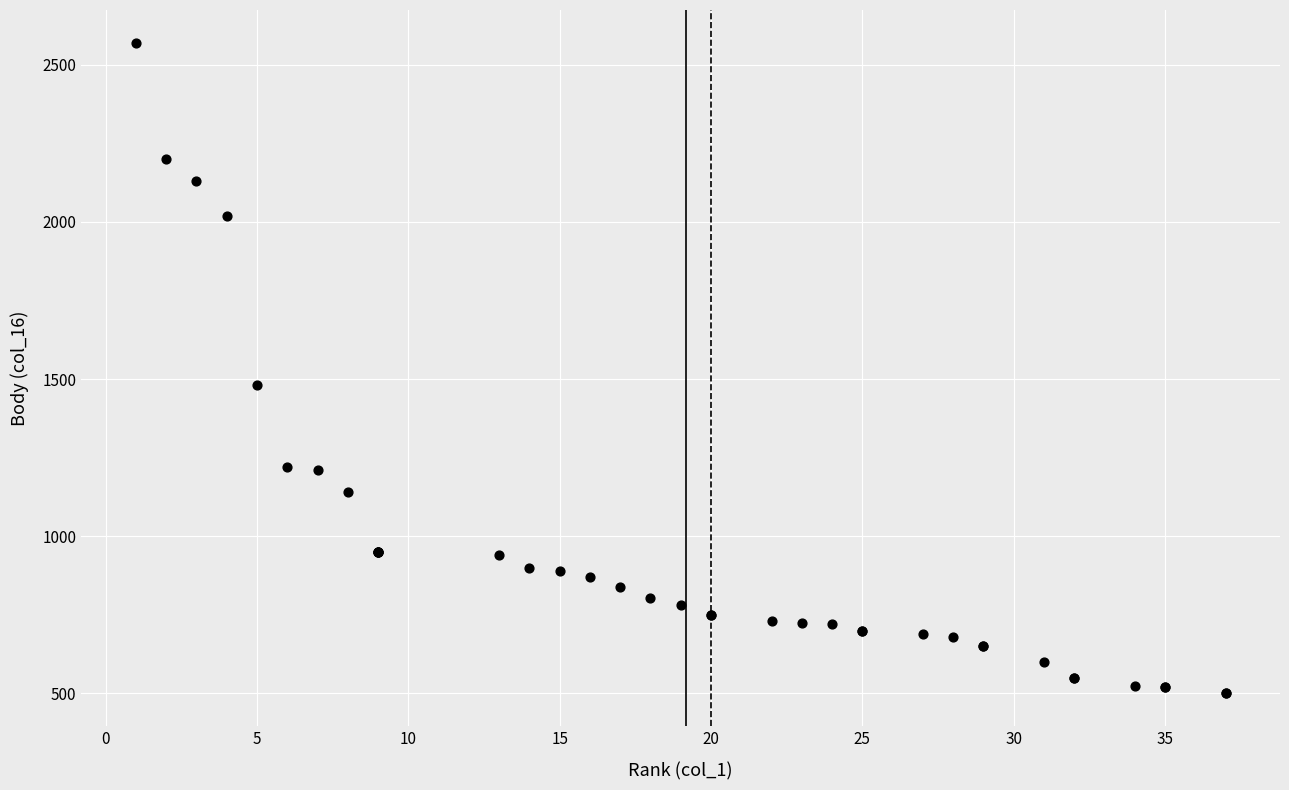

What Y value in the scatter plot is closest to 1535?

1480